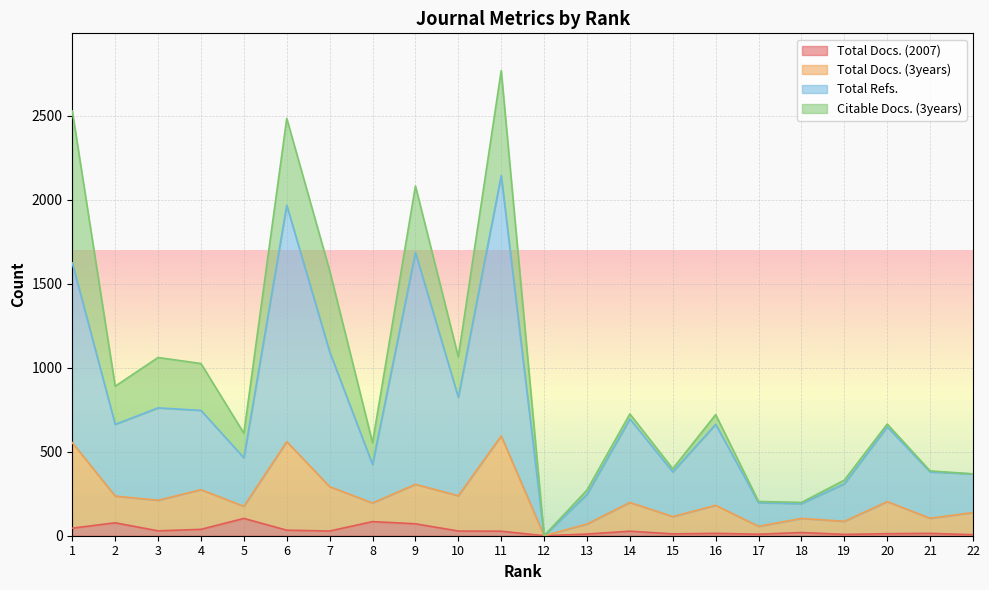

What are all the series names shown in the legend?

Total Docs. (2007), Total Docs. (3years), Total Refs., Citable Docs. (3years)